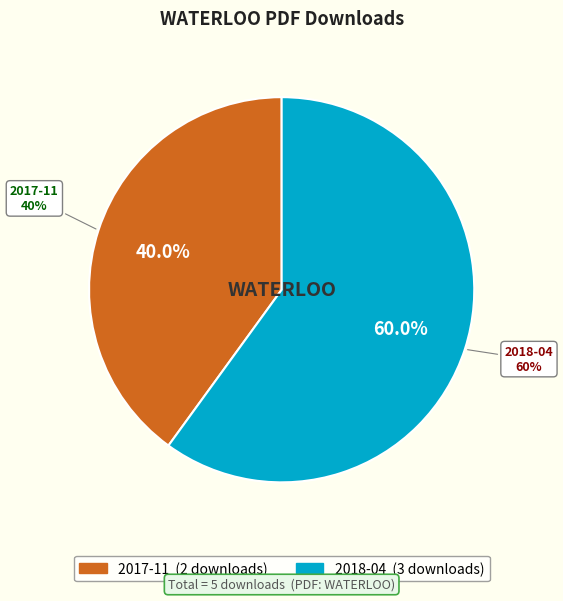

Is it true that 2017-11 is 40% of the pie?

True